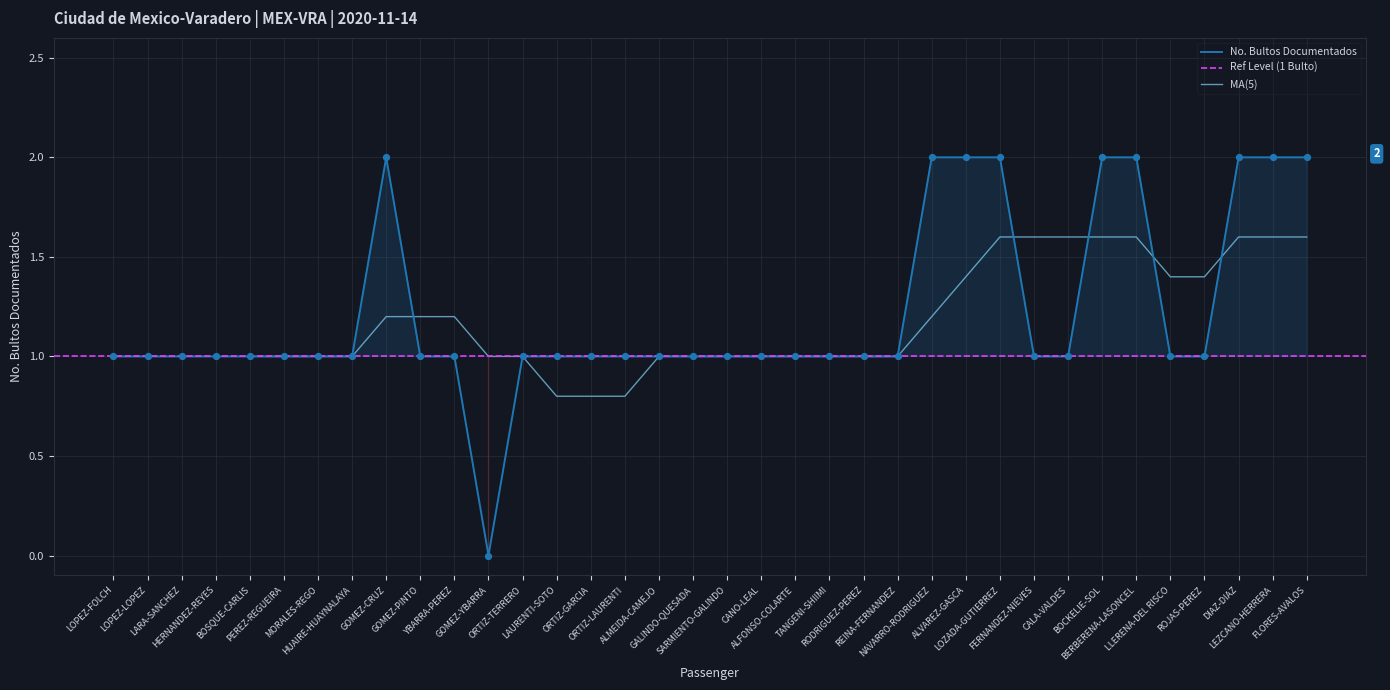

What is the change in value from LOPEZ-LOPEZ to BOCKELIE-SOL?

+1